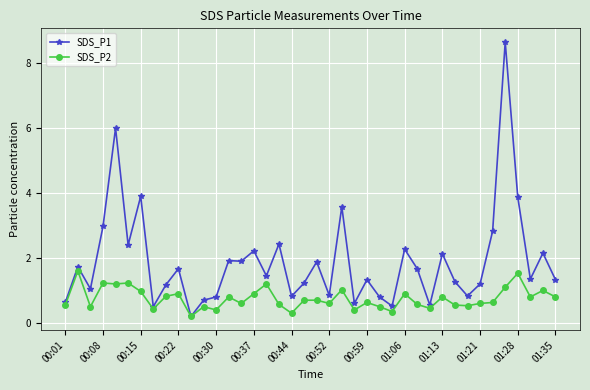

List the series in order of their overall mean, lowest first.

SDS_P2, SDS_P1